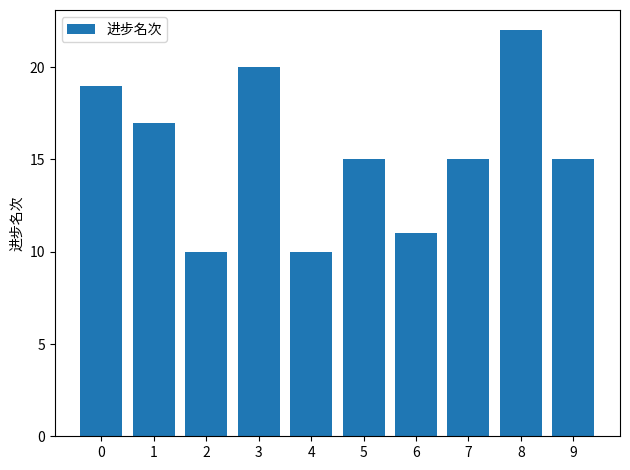

The value at 4 is 10. True or false?

True